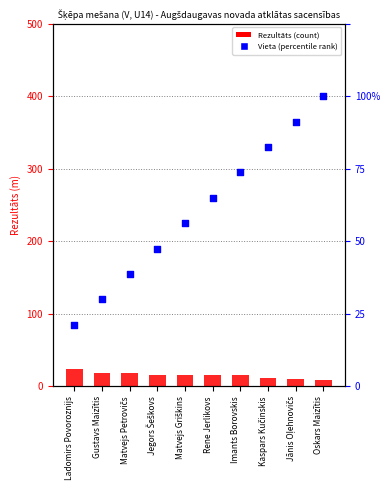

Which series contains the highest Y value?

Vieta (scaled)